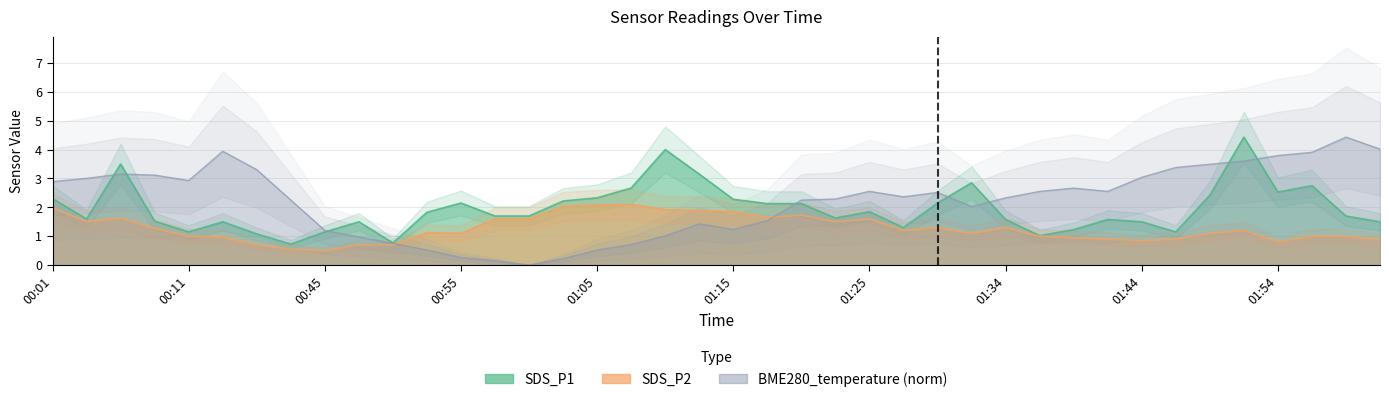

How many interior local valleys does the BME280_temperature series have?

6